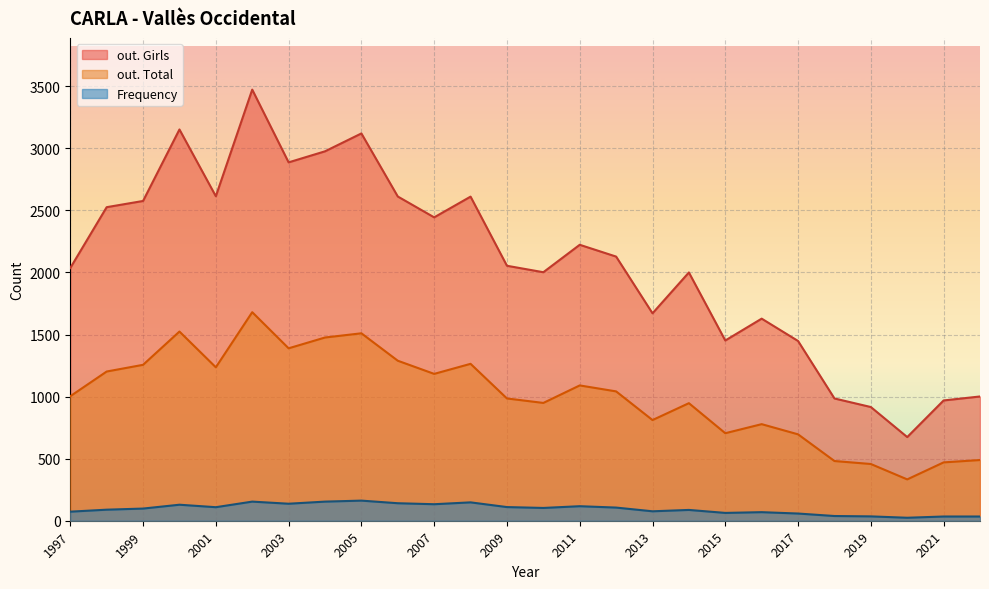

What is the difference between the maximum and minimum values in the out. Girls series?

2799